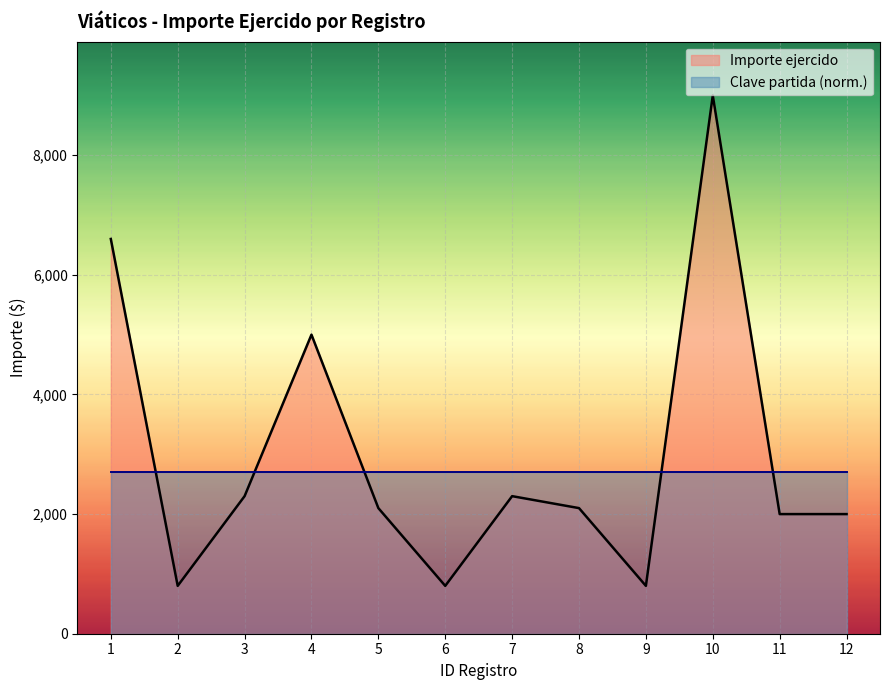

At which category does the data reach its first local valley?

2